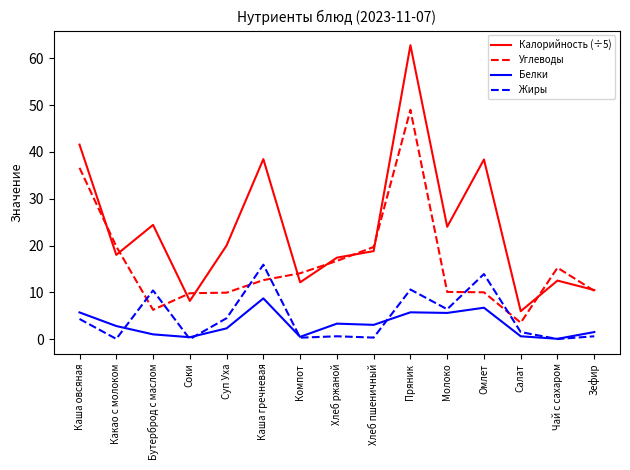

True or false: Жиры and Калорийность (÷5) cross at least once.

False